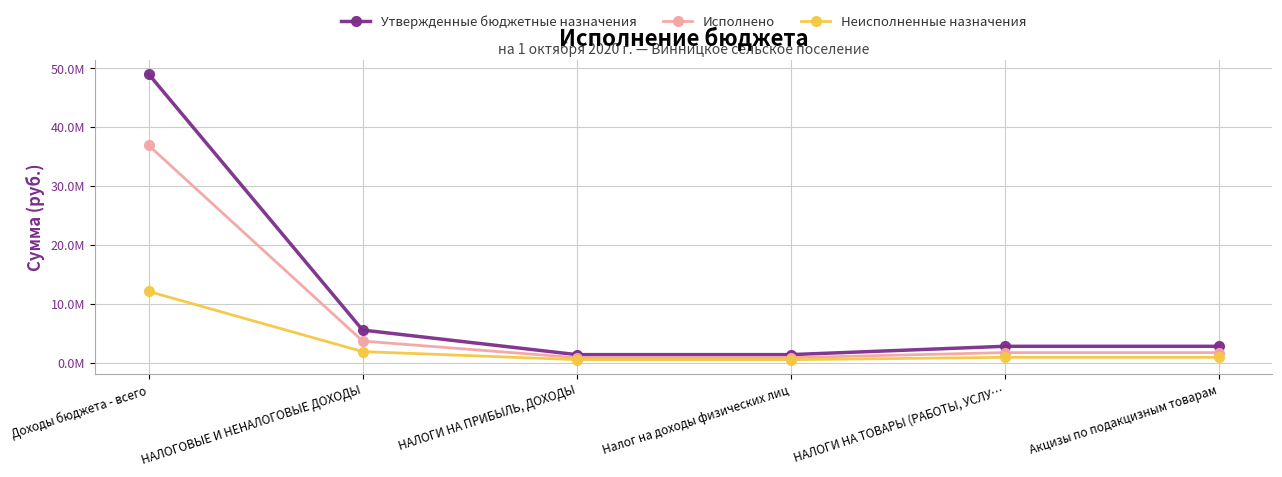

What is the lowest value of the Исполнено series?

861289.1